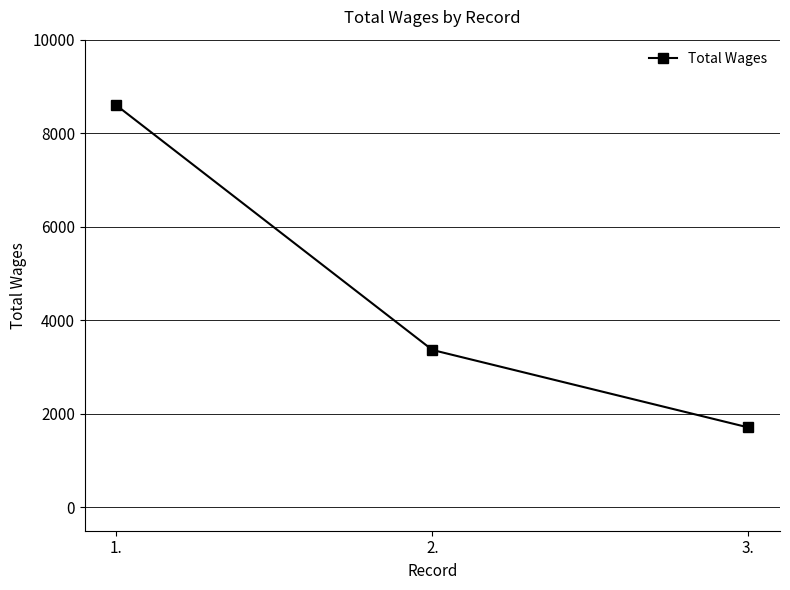

Rank the categories by value from lowest to highest.

3., 2., 1.